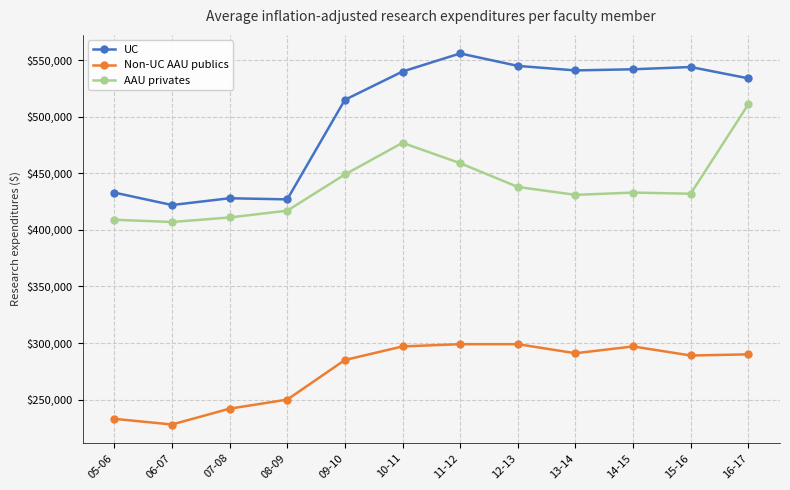

True or false: AAU privates has a value of 577947 at 15-16.

False